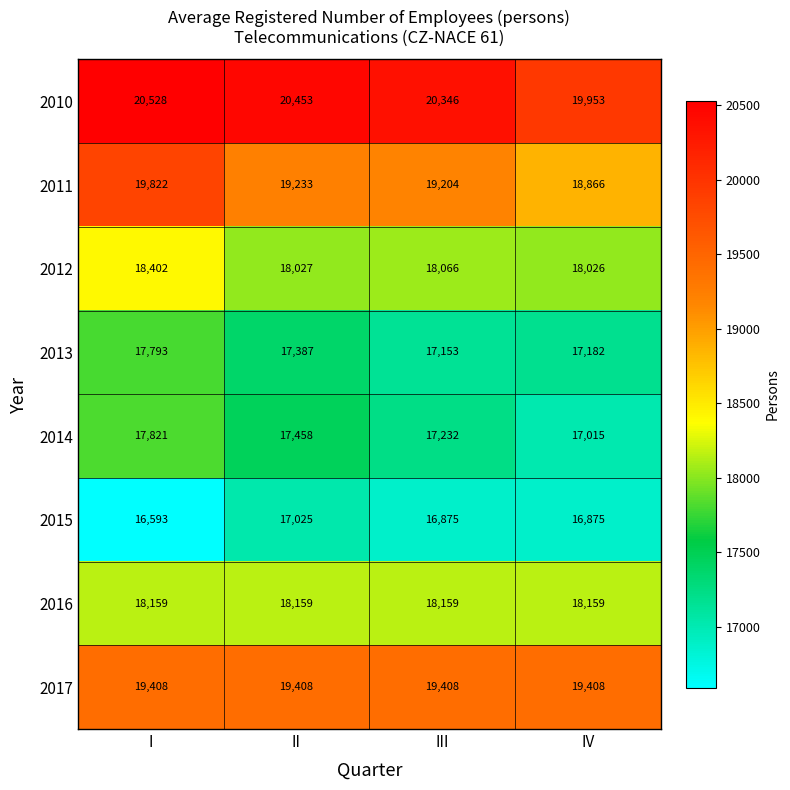

Which series changed the most between II and III?

2013